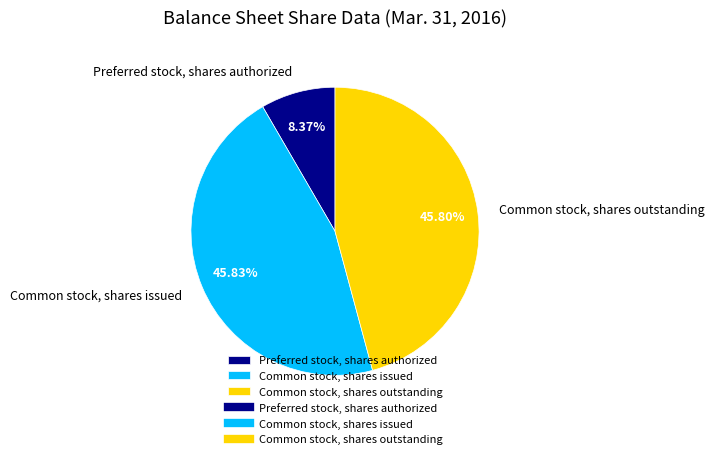

Is it true that Preferred stock, shares authorized is 8% of the pie?

True